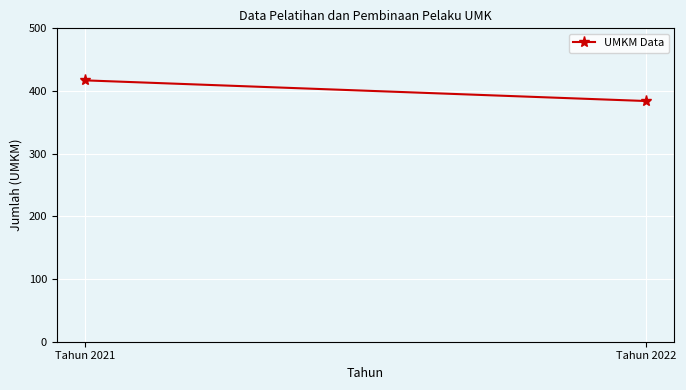

What is the difference between the values at Tahun 2022 and Tahun 2021?

33